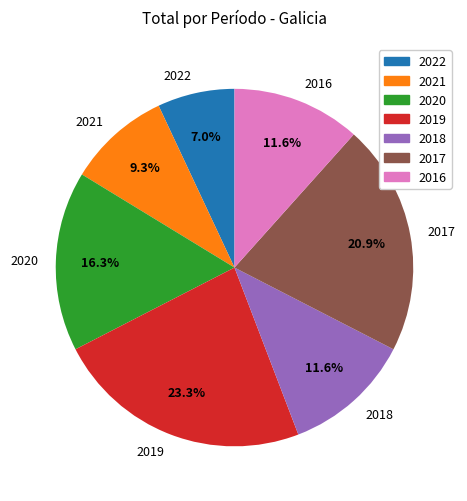

How much of the chart is everything except 2018?

88.4%